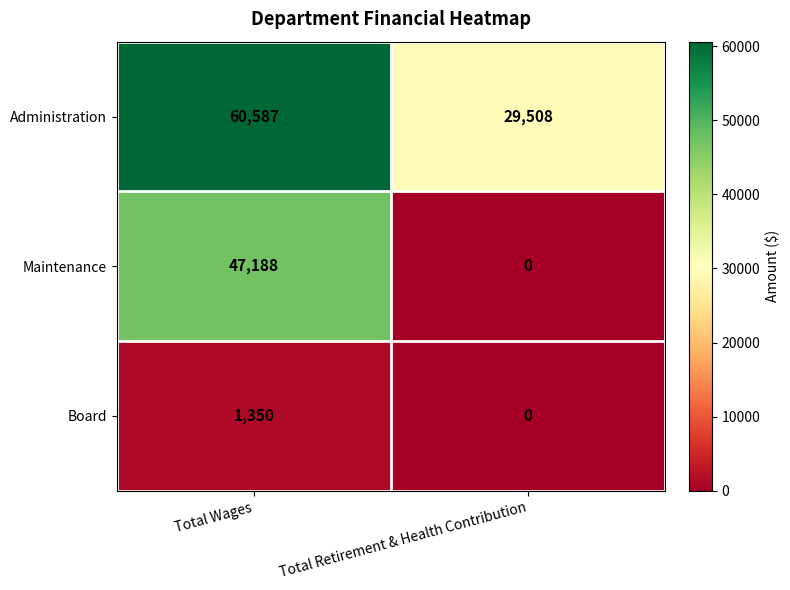

Which series has the largest total across all categories?

Administration